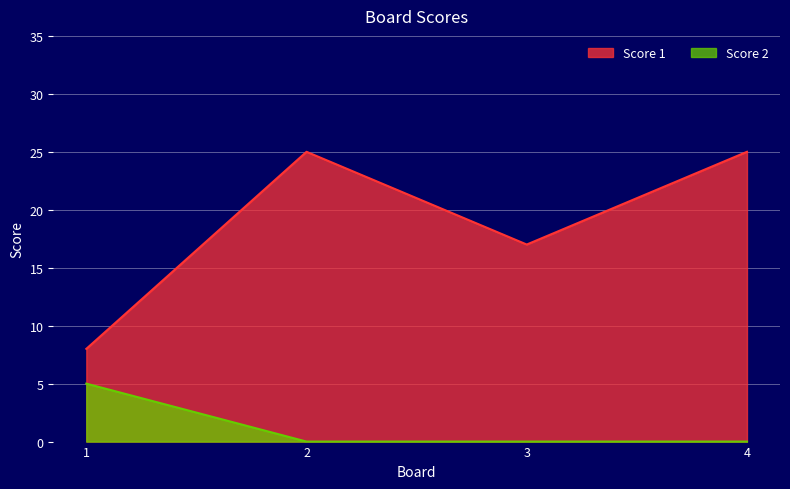

Reading left to right, what are all the values shown in this chart?

Score 1: 1=8	2=25	3=17	4=25
Score 2: 1=5	2=0	3=0	4=0